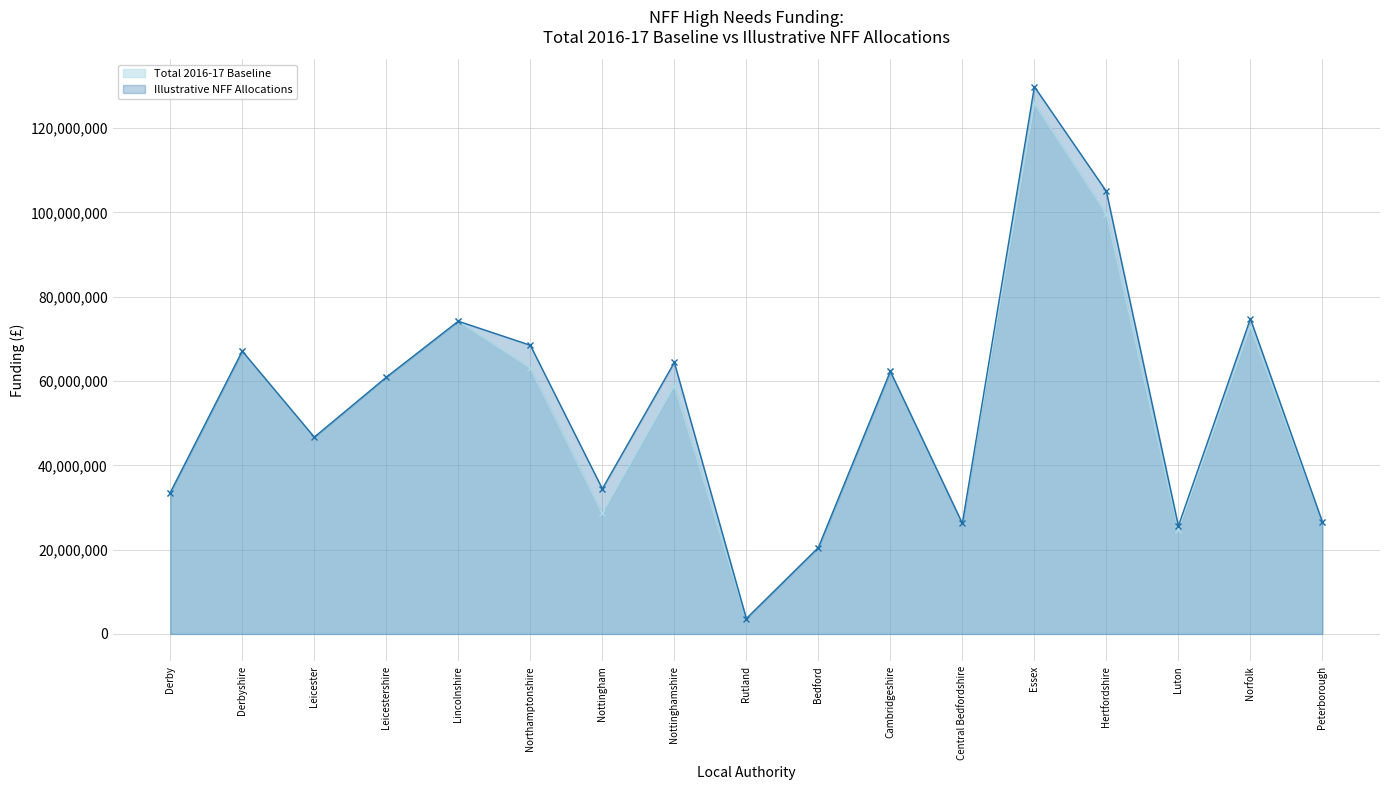

True or false: Illustrative NFF Allocations and Total 2016-17 Baseline cross at least once.

False